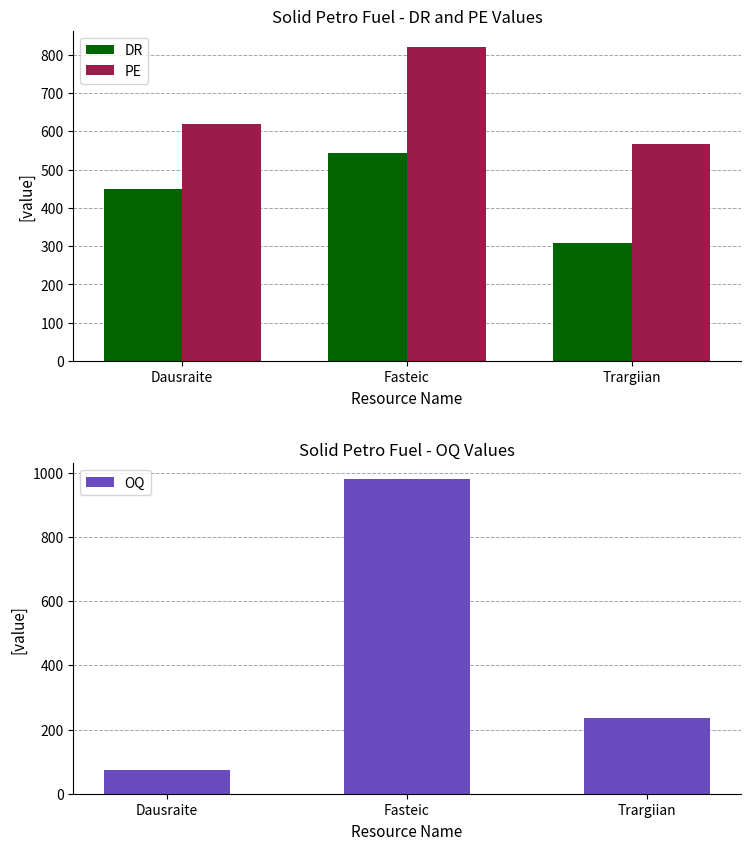

What is the label of the 2nd bar from the left?

Fasteic